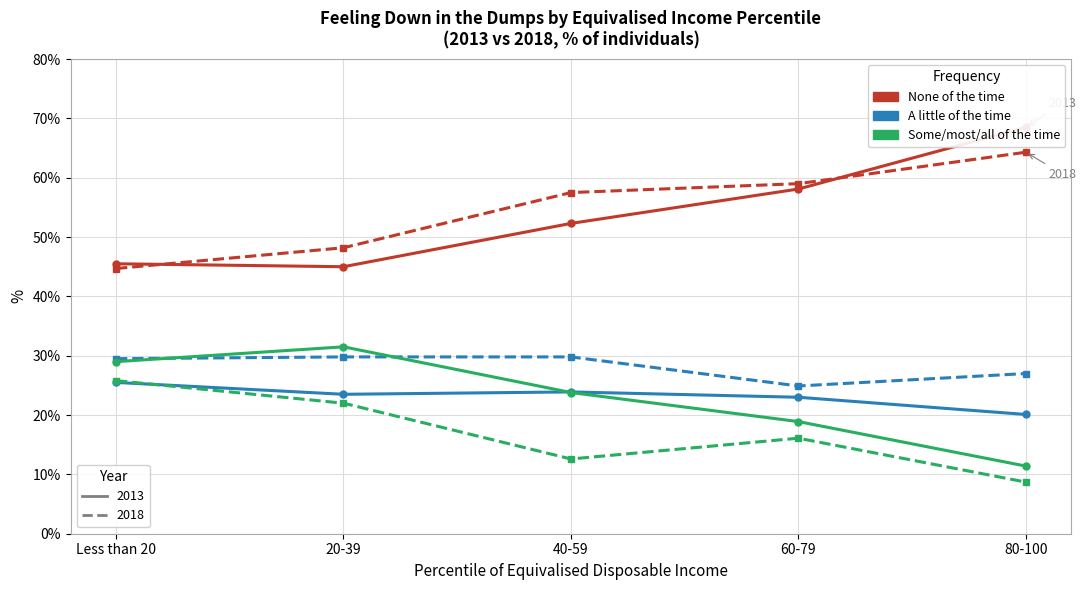

How many lines are shown in the chart?

6